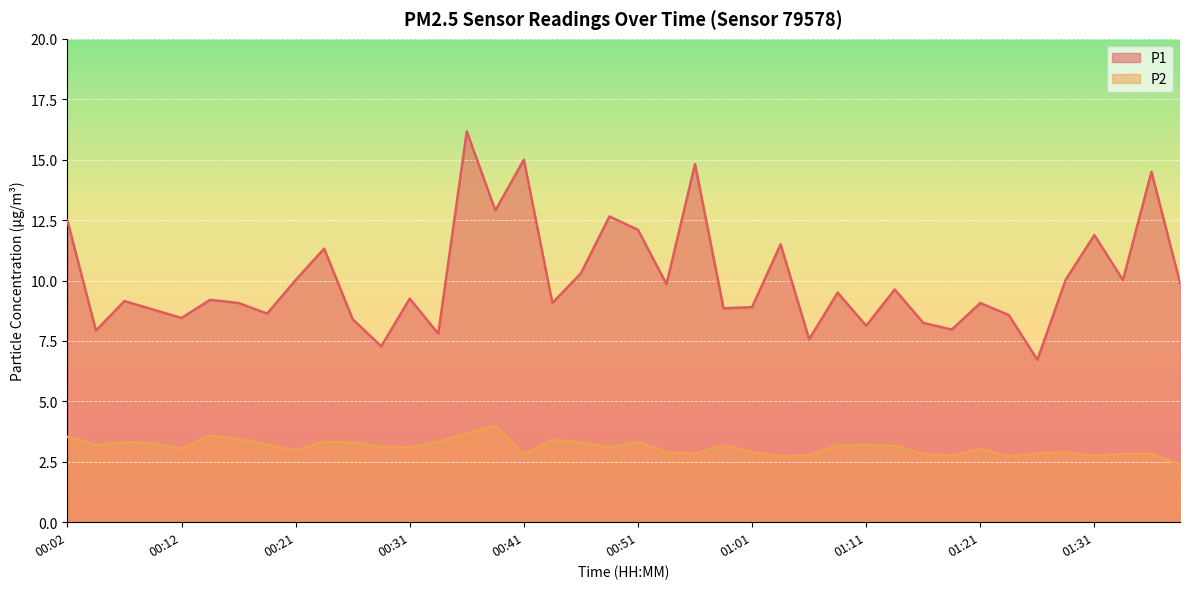

At which category is the sum across all series the highest?

00:36